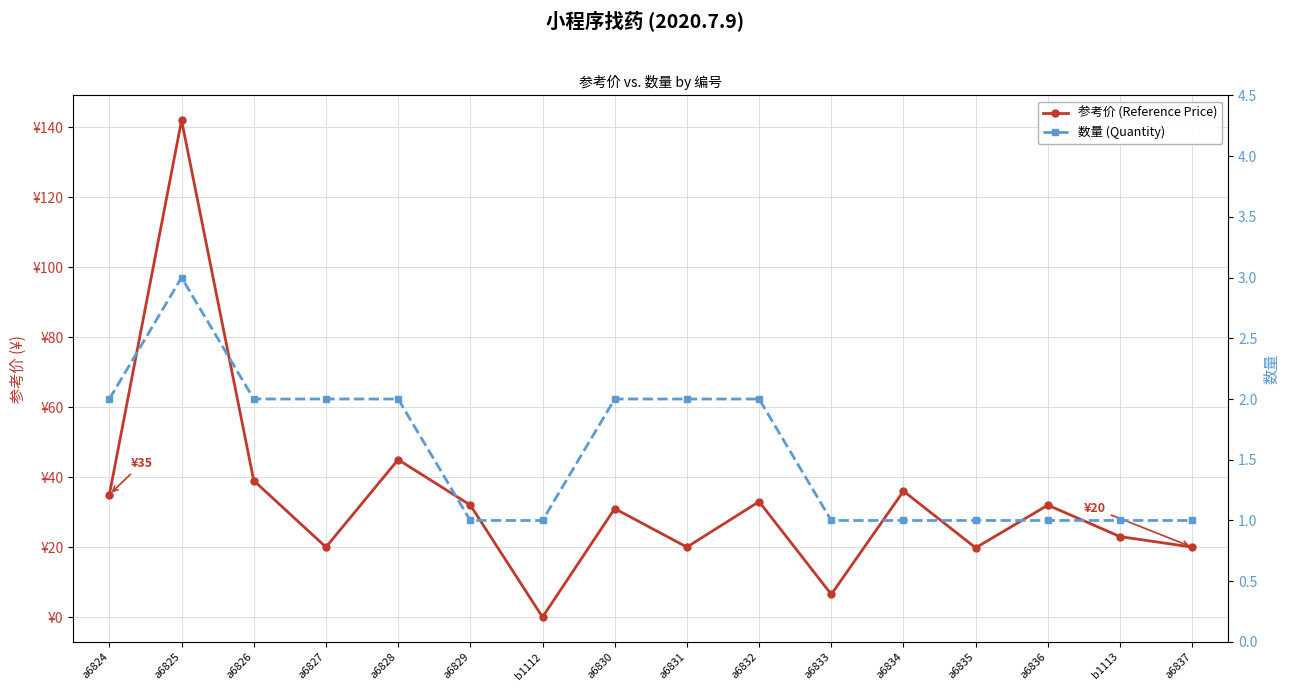

At which category does 参考价 (Reference Price) reach its first local valley?

a6827